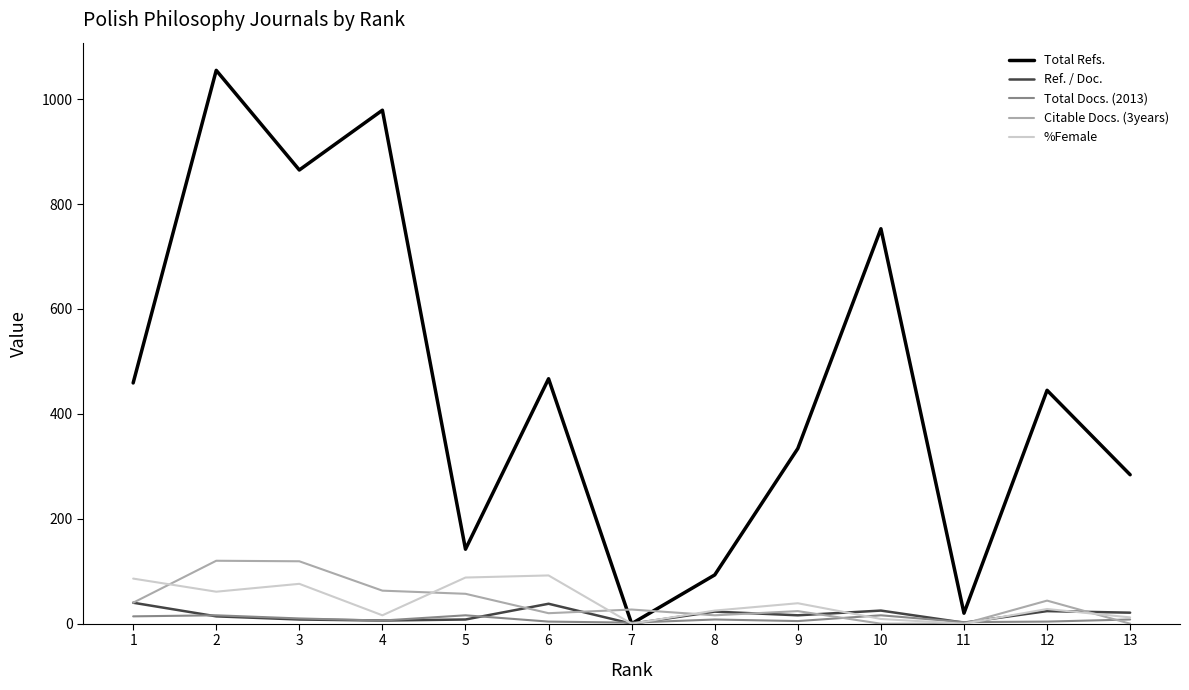

Which series has the largest total across all categories?

Total Refs.